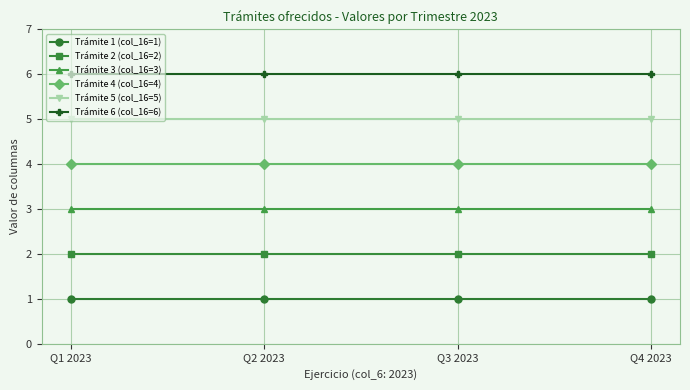

True or false: Trámite 4 (col_16=4) and Trámite 2 (col_16=2) cross at least once.

False